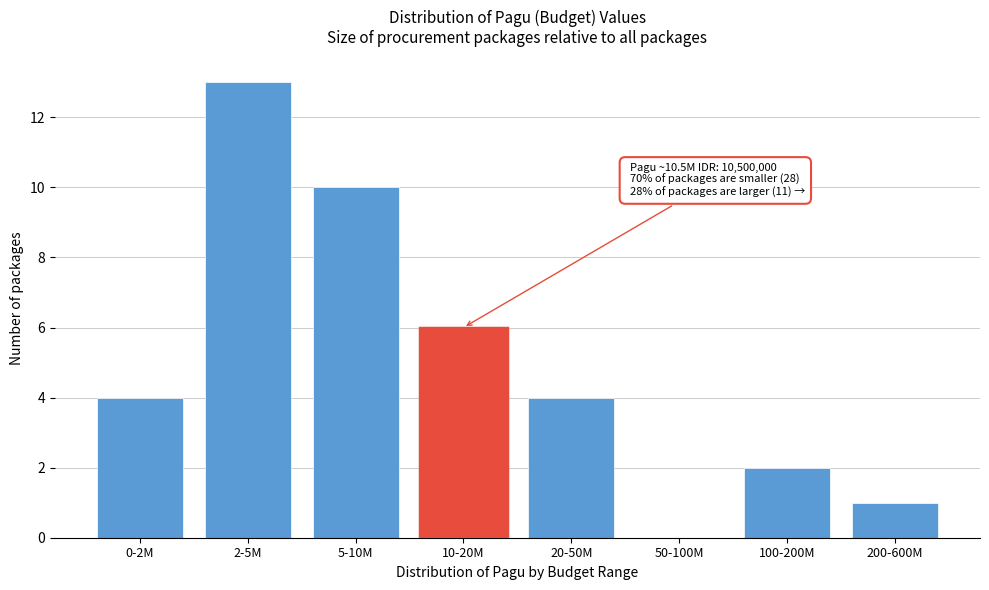

What is the change in value from 5-10M to 200-600M?

-9